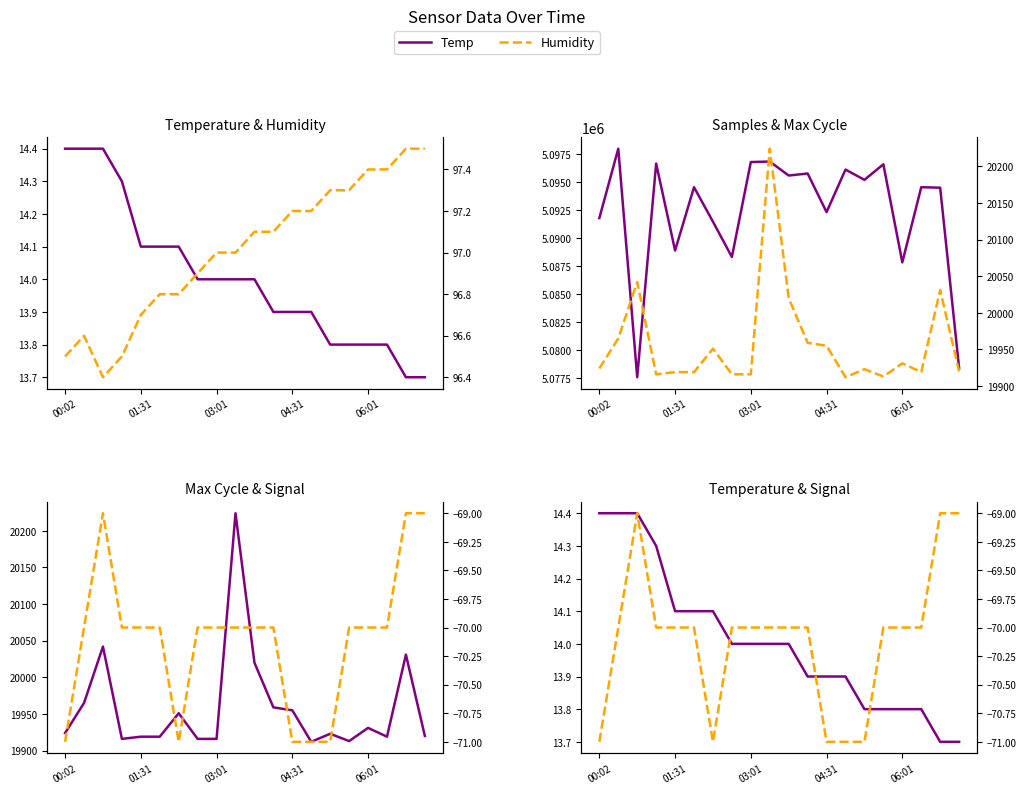

Is it true that Samples equals 3464962.8 at 04:31?

False